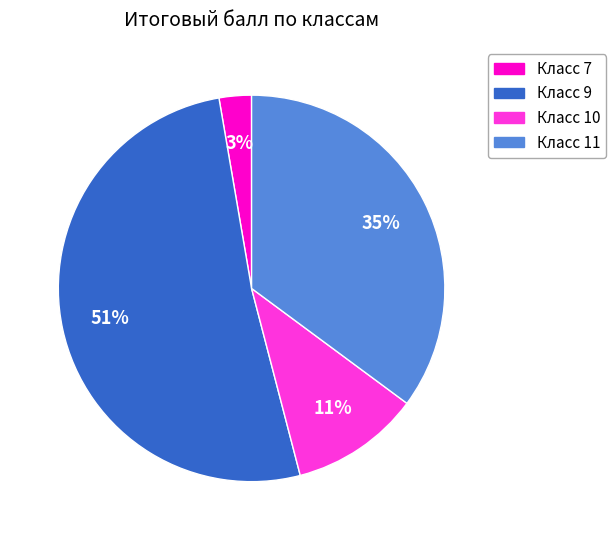

Is there a majority slice in this chart?

Yes